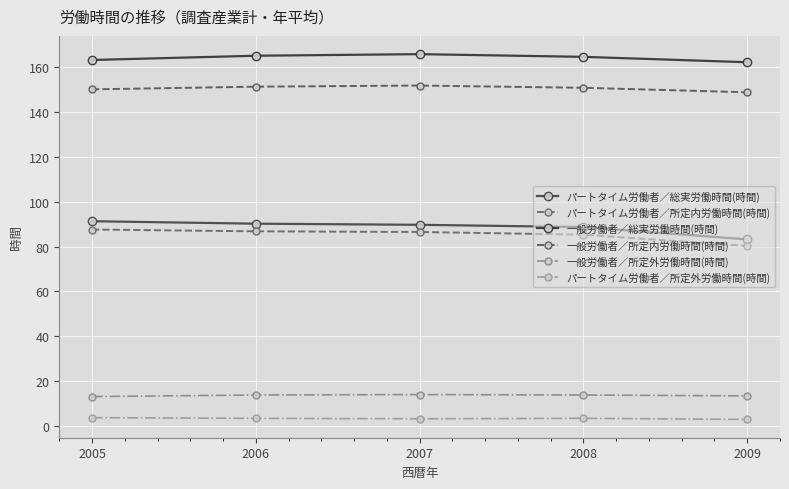

The value of パートタイム労働者／所定内労働時間(時間) at 2007 is 30.9. True or false?

False